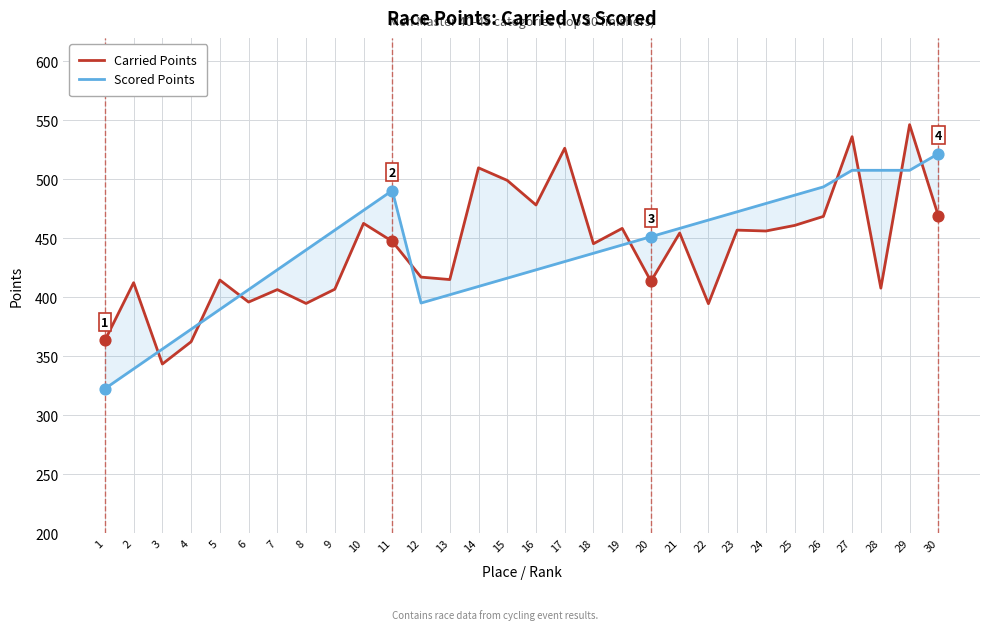

Is the value of Scored Points at 7 greater than the value of Carried Points at 13?

Yes